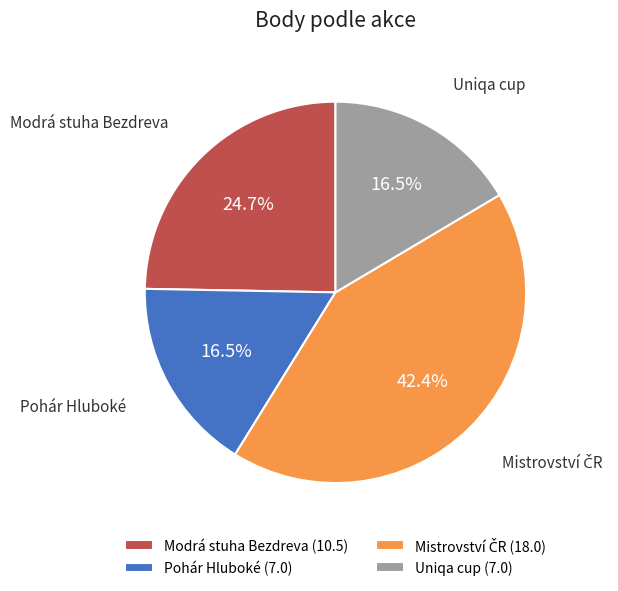

Is there any slice that represents more than half of the pie?

No